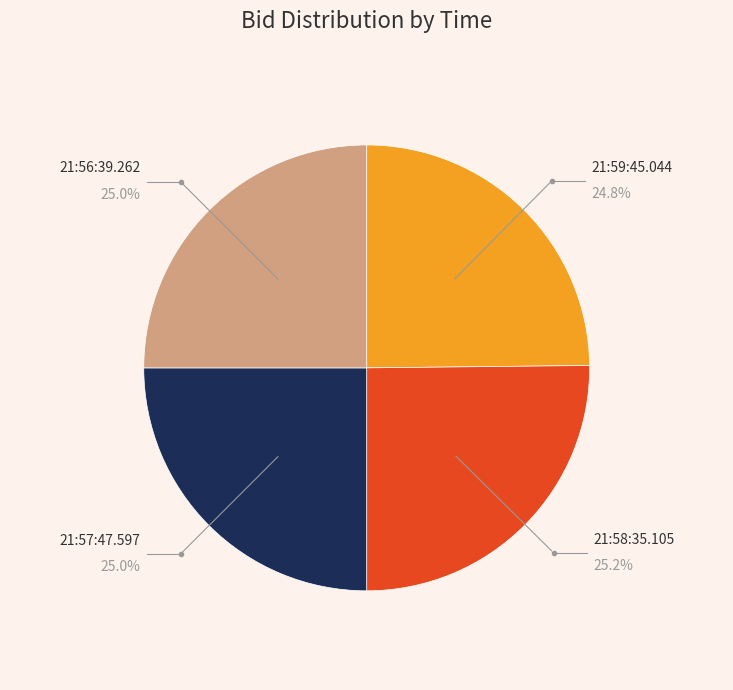

How many segments does this pie chart have?

4